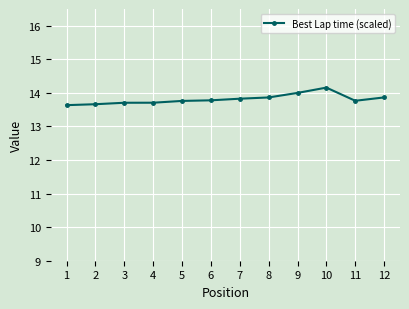

Is it true that the value at 3 is 4.9?

False